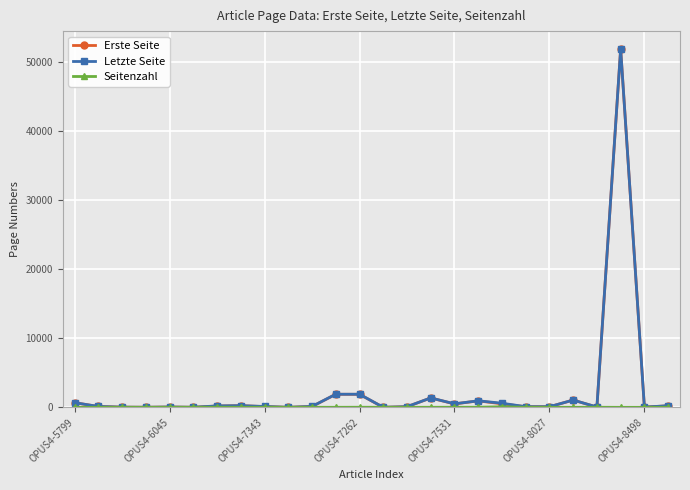

True or false: Erste Seite has more than 2 interior local peaks.

True